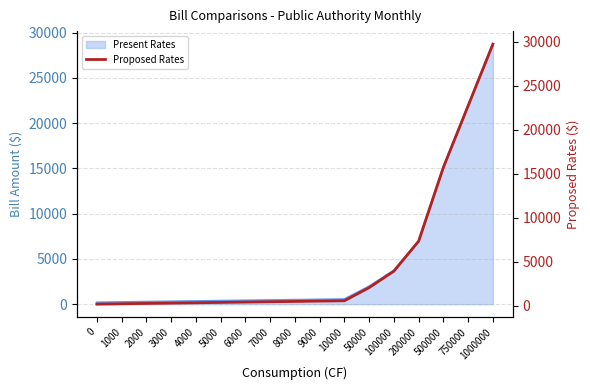

What is the difference between the maximum and minimum values?

29560.8